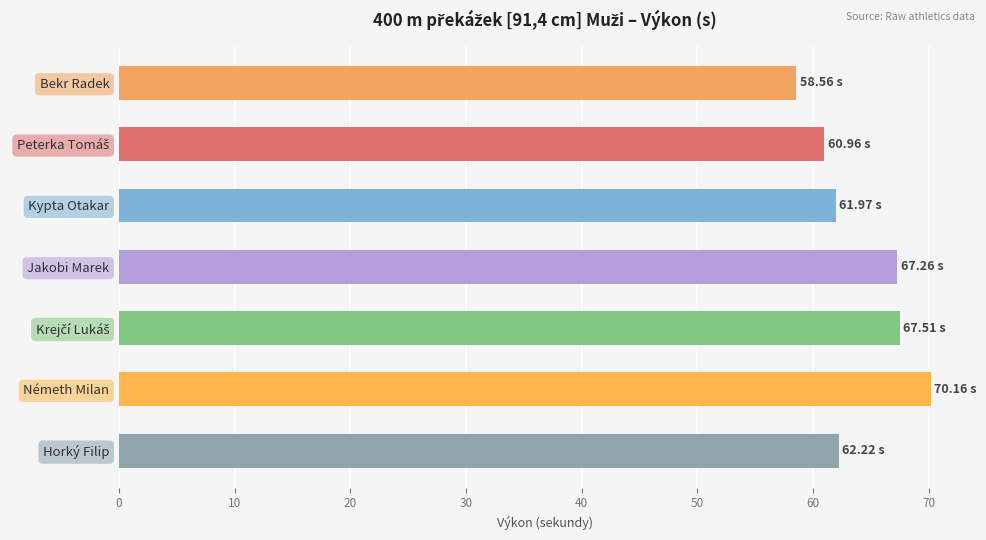

Approximately how many times larger is the value at Horký Filip compared to Jakobi Marek?

0.9